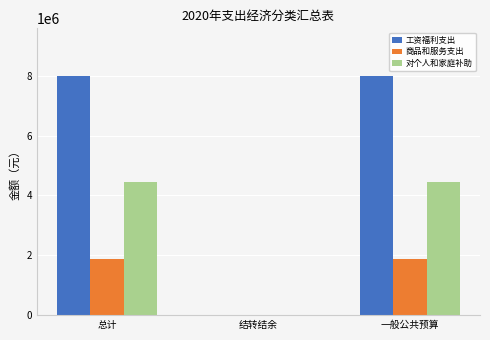

Are the bars horizontal?

No